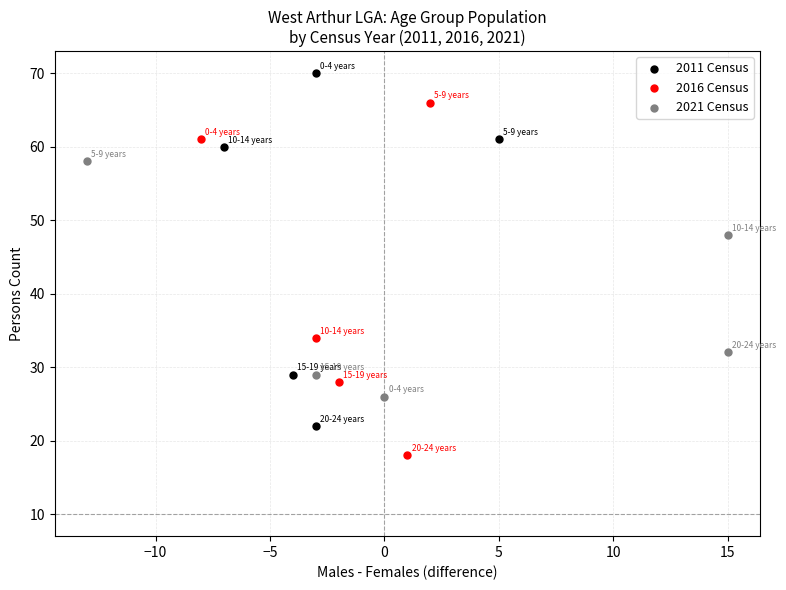

Which series reaches the maximum Y coordinate?

2011 Census